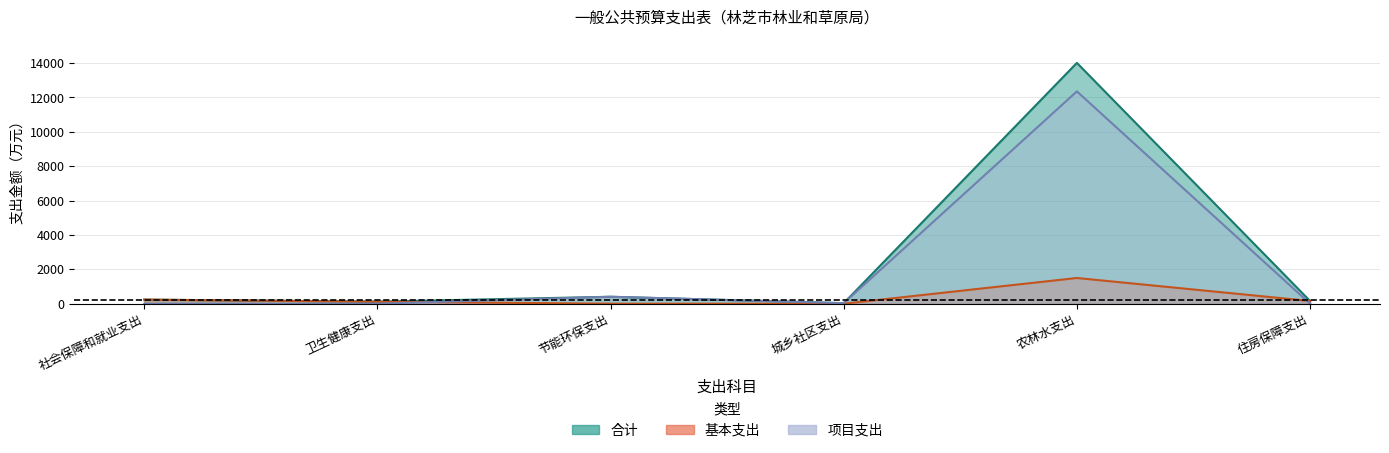

What position from the left is 节能环保支出?

3